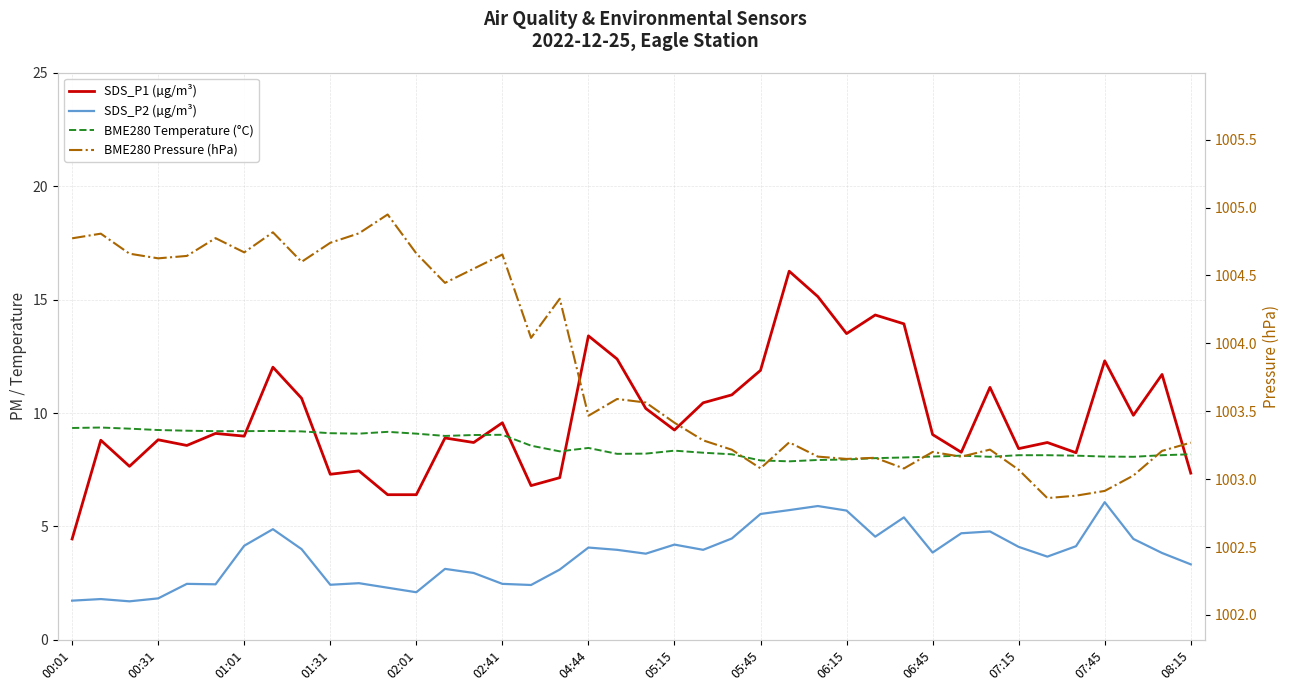

What is the average value of the SDS_P2 (µg/m³) series?

3.7